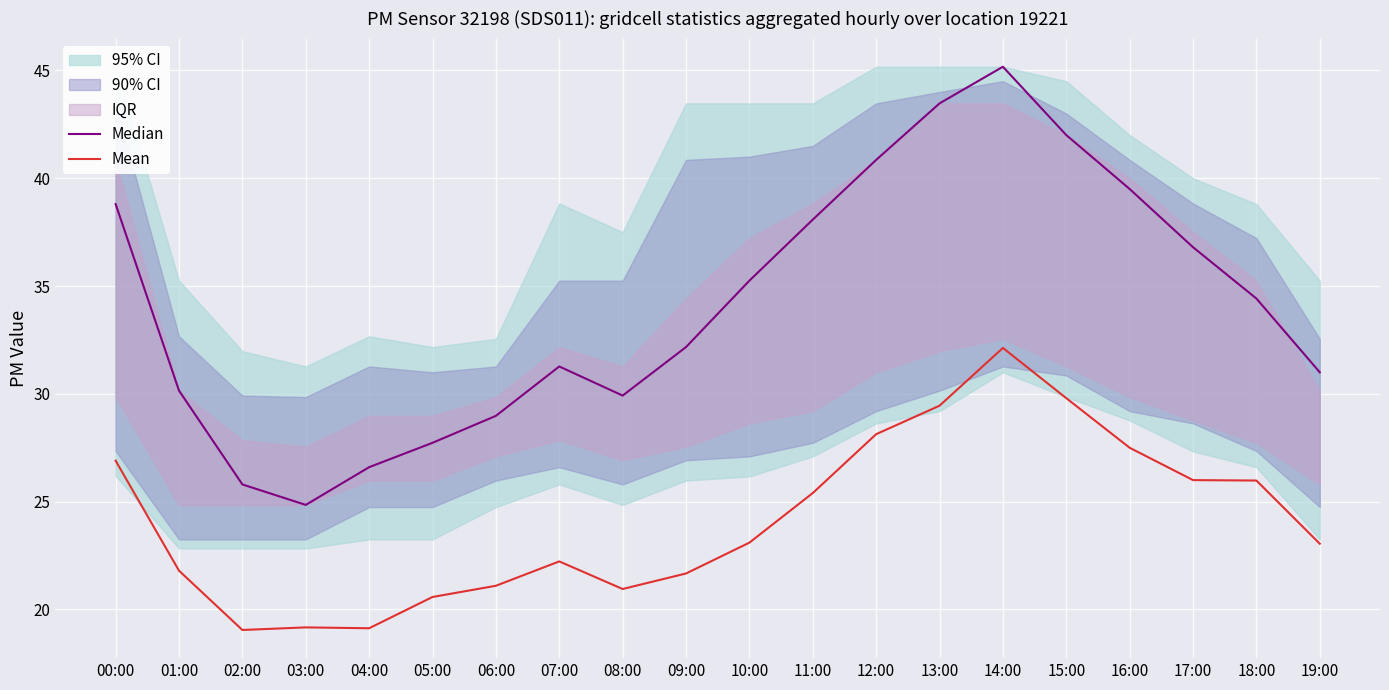

Rank the categories by Median value from lowest to highest.

03:00, 02:00, 04:00, 05:00, 06:00, 08:00, 01:00, 19:00, 07:00, 09:00, 18:00, 10:00, 17:00, 11:00, 00:00, 16:00, 12:00, 15:00, 13:00, 14:00